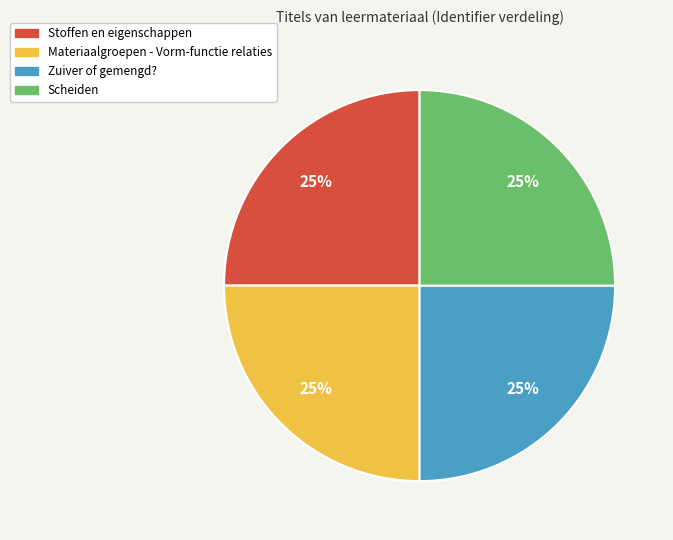

To the nearest percent, what is the combined percentage of Materiaalgroepen - Vorm-functie relaties and Scheiden?

50%